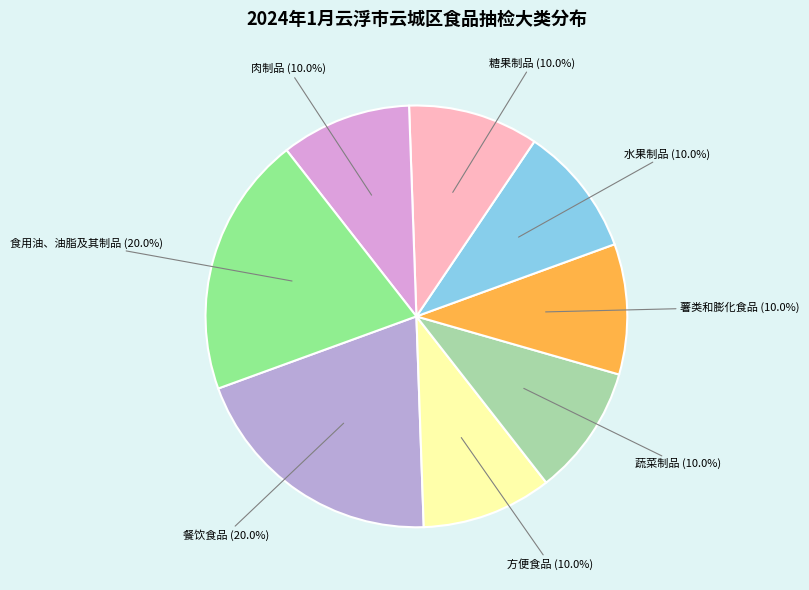

How much of the chart is everything except 方便食品?

90.0%